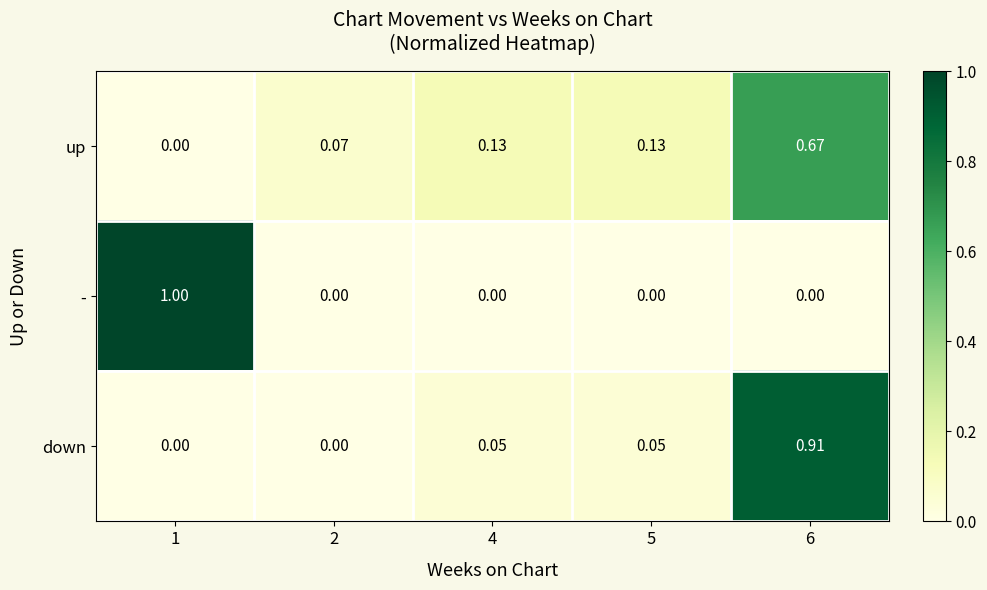

At 5, list the series in order from smallest to largest.

-, down, up